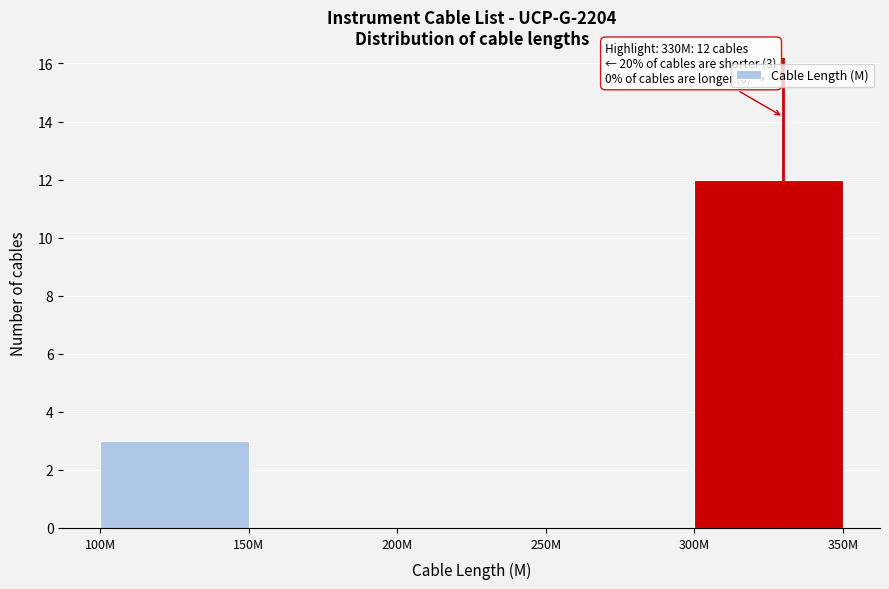

Reading left to right, what are all the values shown in this chart?

100M=3	150M=0	200M=0	250M=0	300M=12